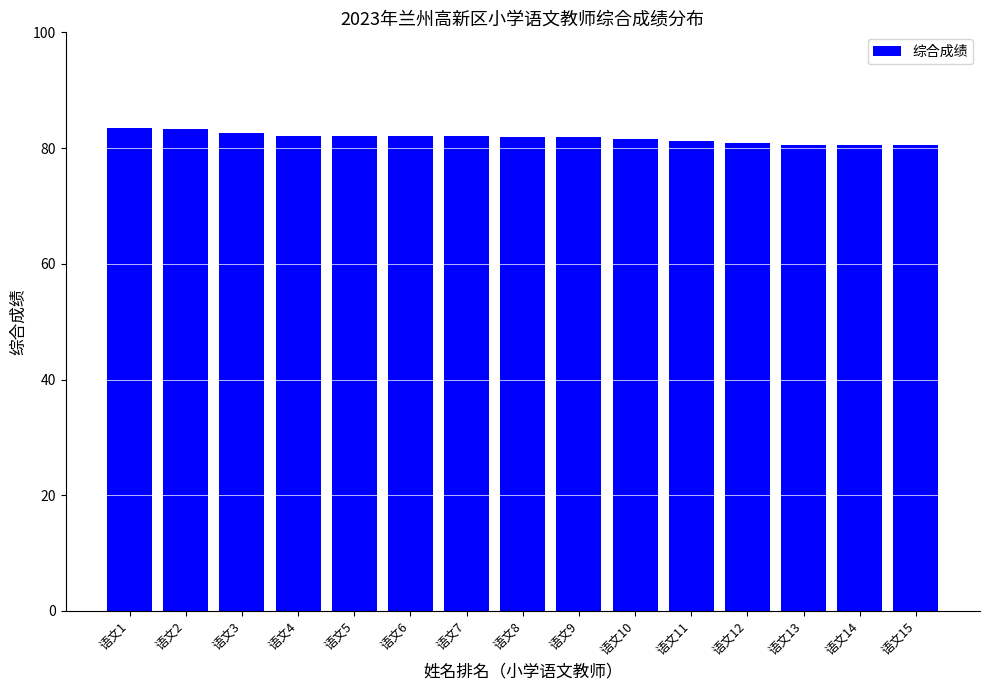

Count the number of data series in this chart.

1